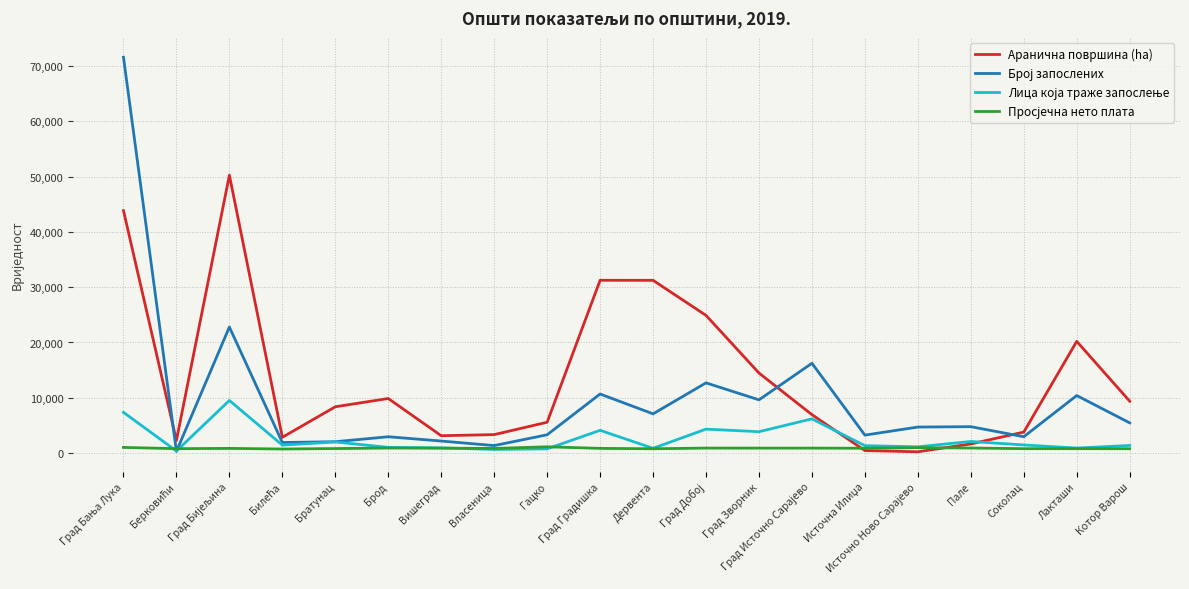

Which series has the largest total across all categories?

Аранична површина (ha)